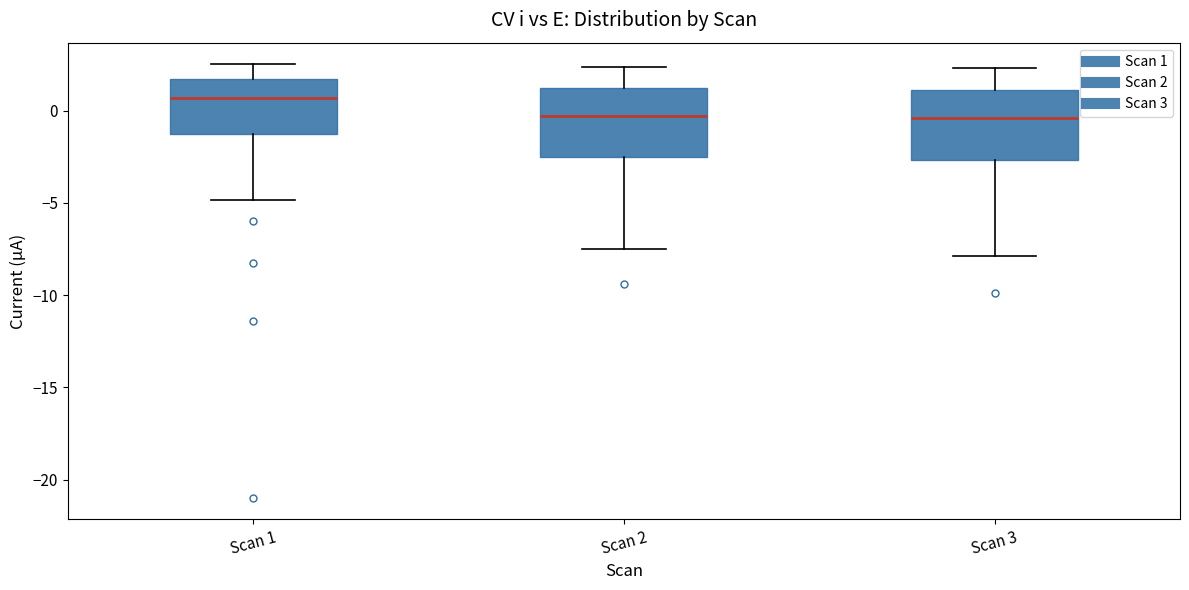

Reading left to right, transcribe this box plot: for each box, give where its median line is, the range the box spans, and where its two whiskers end, as read against the y-axis. The values are not printed on the chart, so give them approximately, as read against the axis.

Scan 1: median 0.5, box -1.5 to 1.5, whiskers -5.0 to 2.5
Scan 2: median -0.5, box -2.5 to 1.0, whiskers -7.5 to 2.5
Scan 3: median -0.5, box -2.5 to 1.0, whiskers -8.0 to 2.5